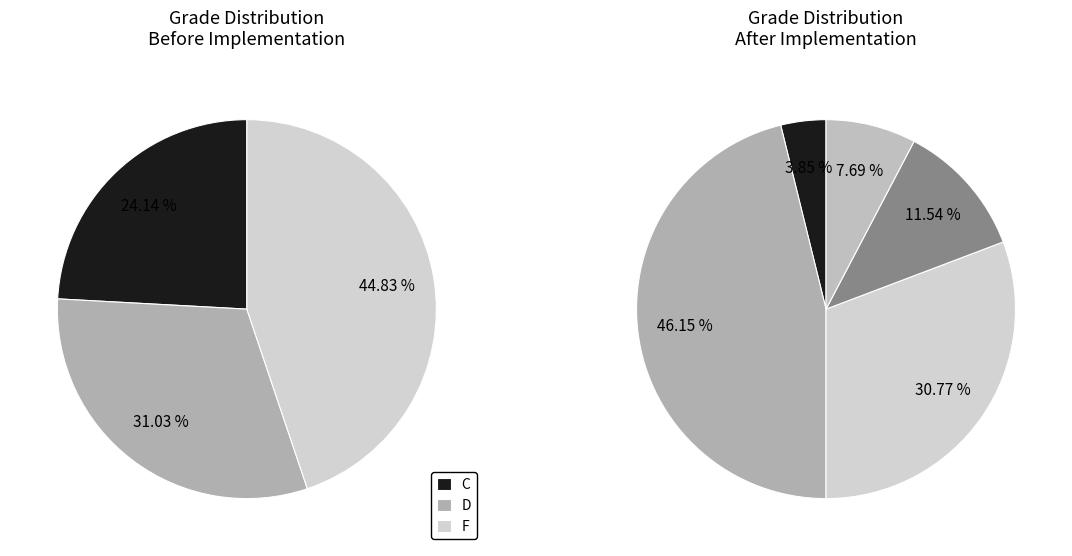

Between A and F, which is larger?

F